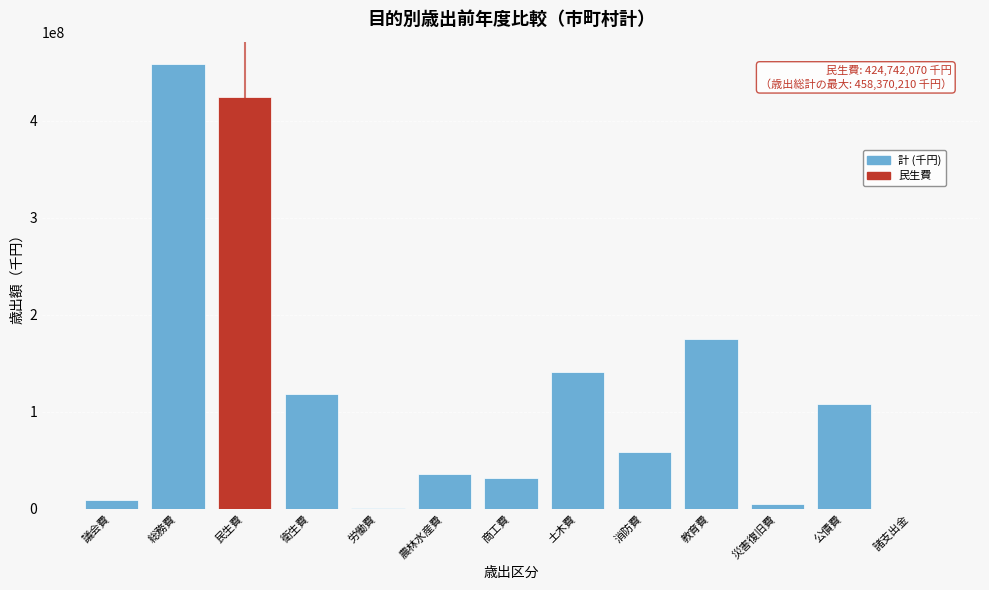

What is the maximum value shown in the chart?

458370210